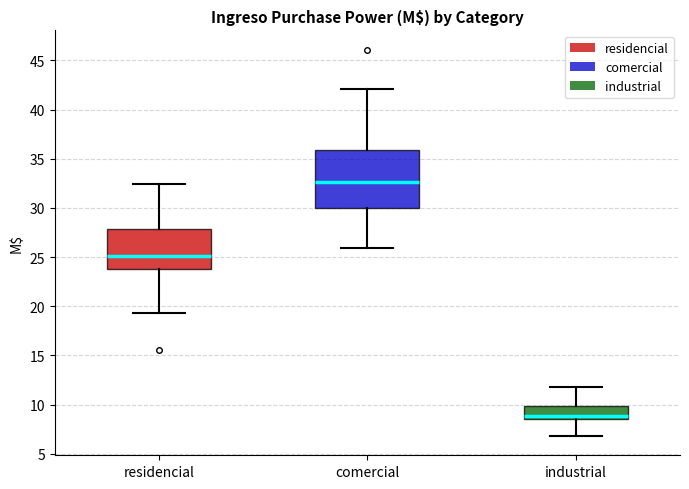

Which box's median line is the lowest?

industrial